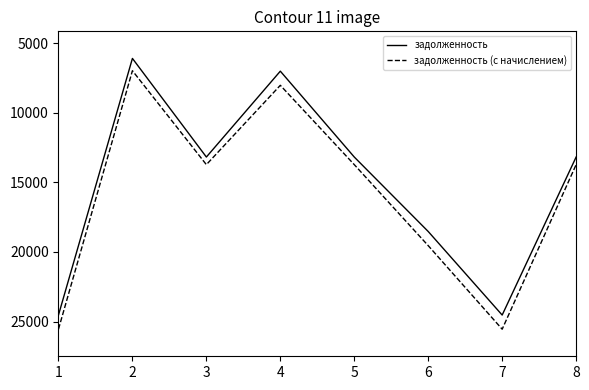

Is the value of задолженность (с начислением) at 1 greater than the value of задолженность at 7?

Yes